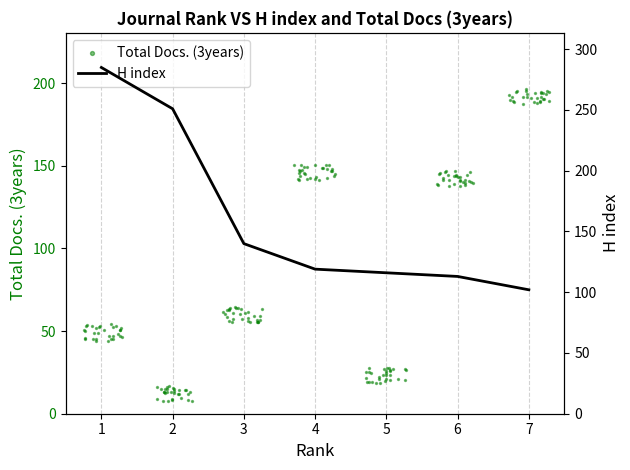

What is the change in value from 6 to 2?

+138